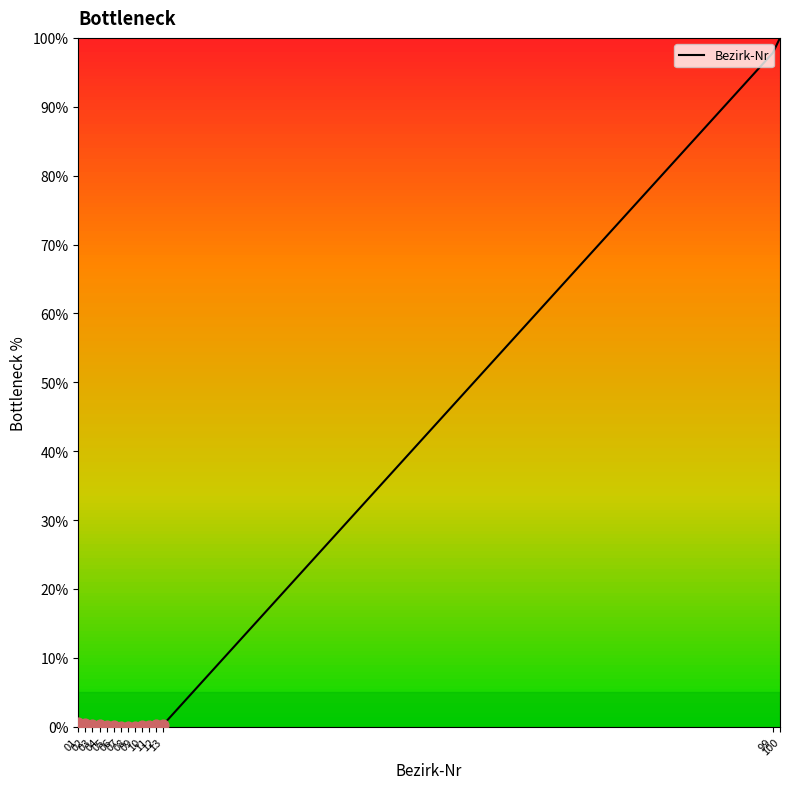

What is the change in value from 02 to 03?

-0.1